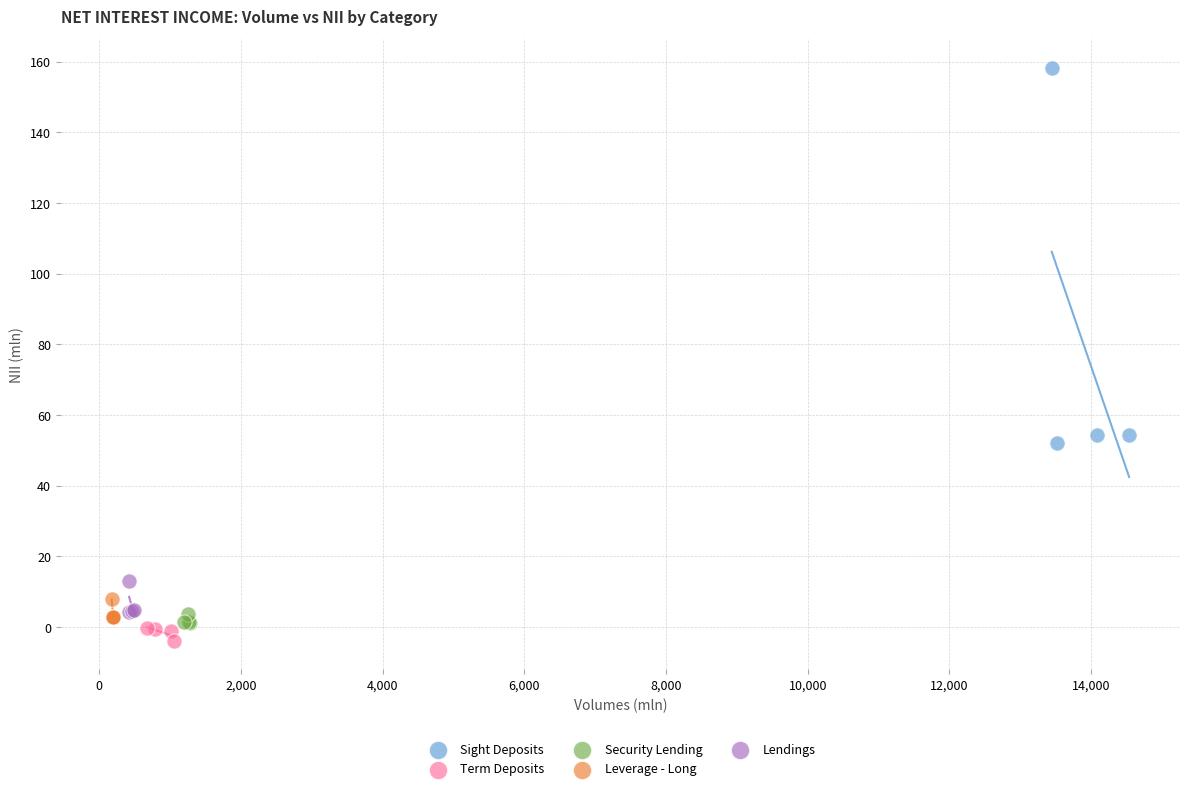

Which series contains the highest Y value?

Sight Deposits